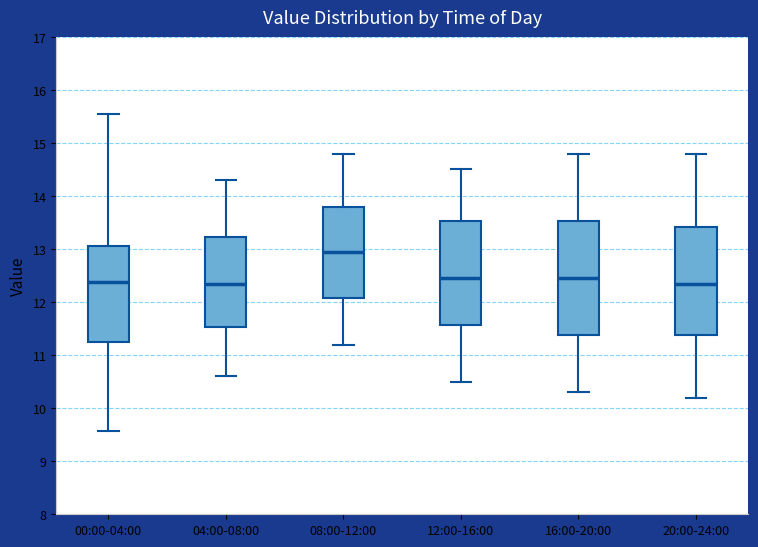

Reading left to right, read every box against the y-axis: the position of its median line, the range the box covers, and the ends of its whiskers. The values are not printed on the chart, so give them approximately, as read against the axis.

00:00-04:00: median 12.4, box 11.2 to 13.1, whiskers 9.6 to 15.6
04:00-08:00: median 12.4, box 11.5 to 13.2, whiskers 10.6 to 14.3
08:00-12:00: median 13.0, box 12.1 to 13.8, whiskers 11.2 to 14.8
12:00-16:00: median 12.5, box 11.6 to 13.5, whiskers 10.5 to 14.5
16:00-20:00: median 12.5, box 11.4 to 13.5, whiskers 10.3 to 14.8
20:00-24:00: median 12.4, box 11.4 to 13.4, whiskers 10.2 to 14.8